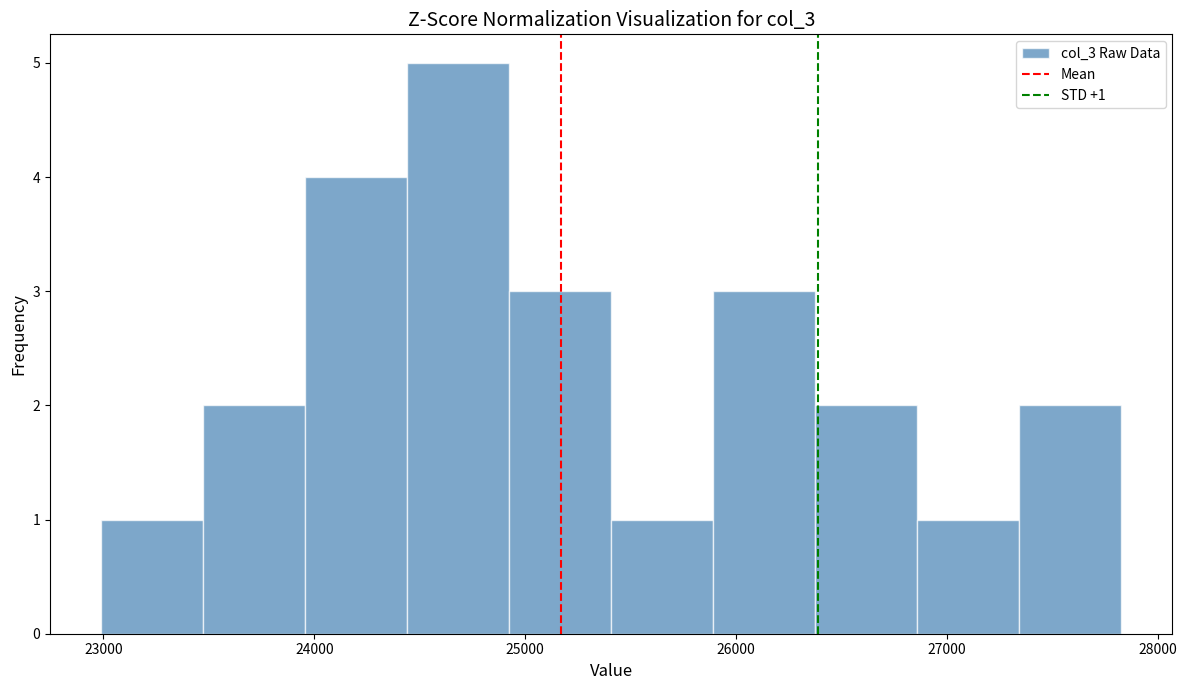

Over which range of the x-axis is the bar tallest?

24400 to 24900